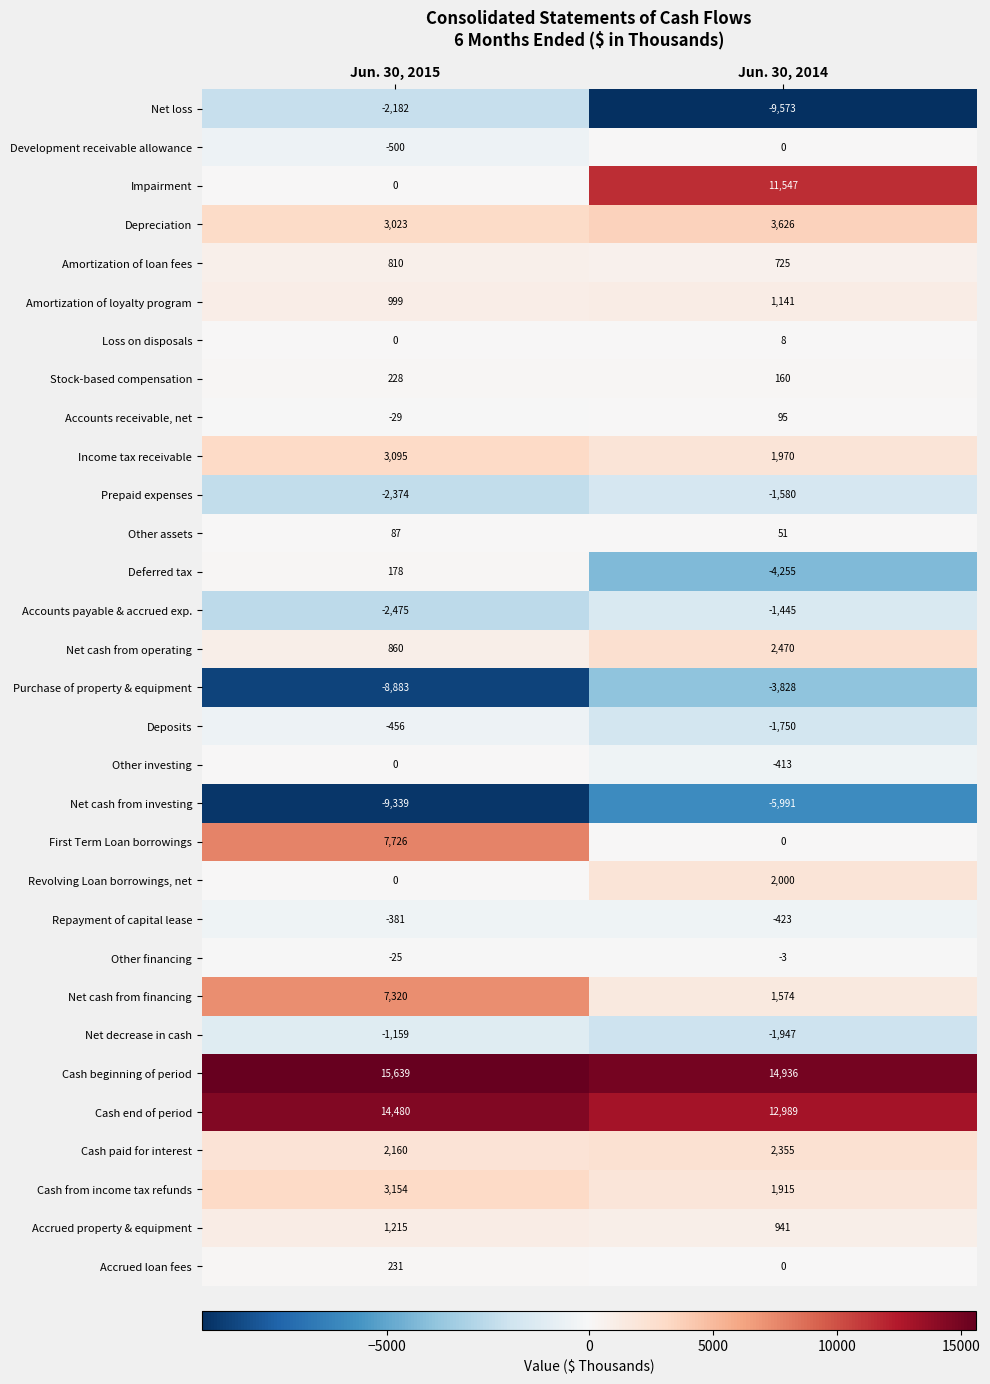

Which series changed the most between Jun. 30, 2015 and Jun. 30, 2014?

Impairment